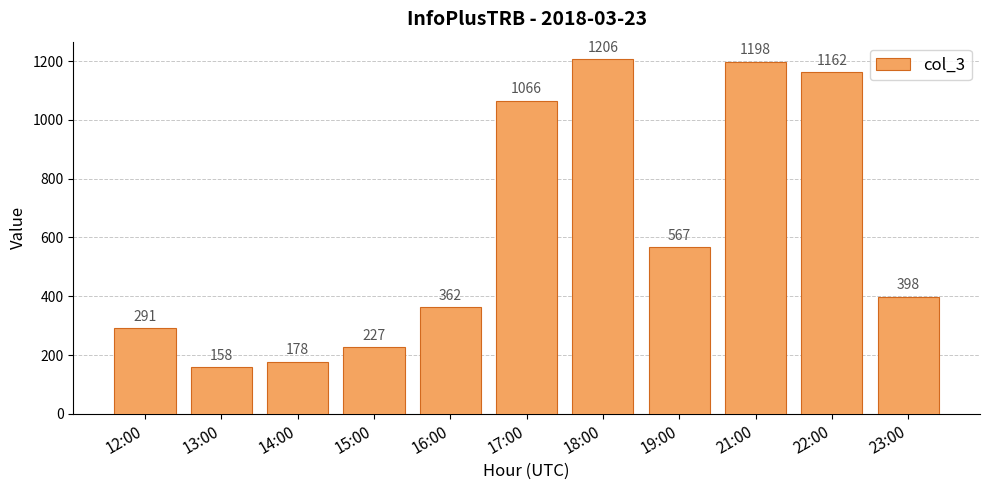

What is the difference between the maximum and minimum values?

1048